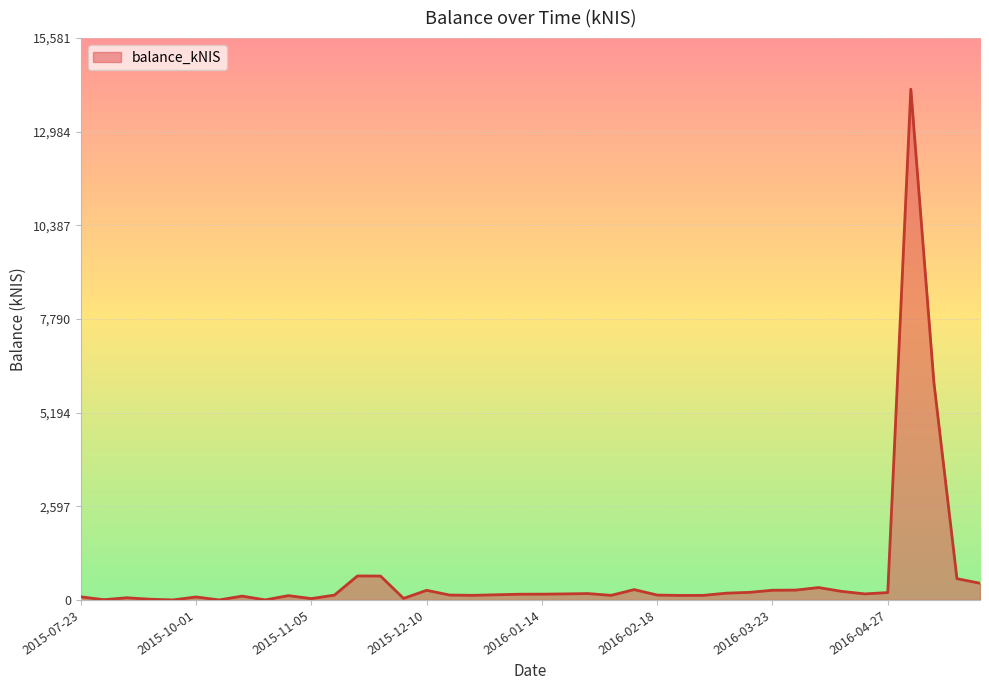

What is the difference between the maximum and minimum values?

14164.3